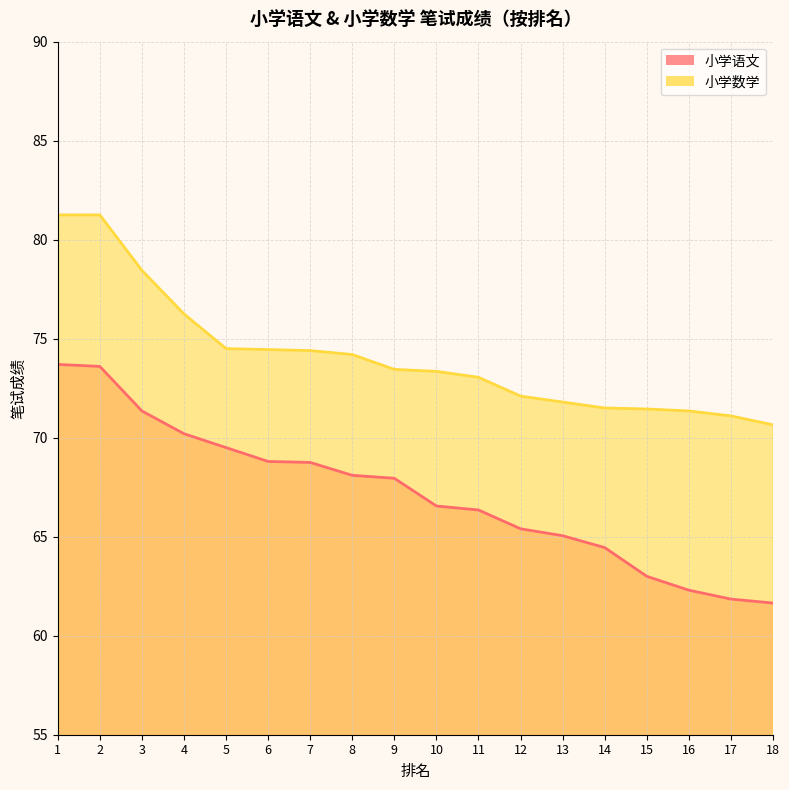

Rank the series by their maximum value, from highest to lowest.

小学数学, 小学语文